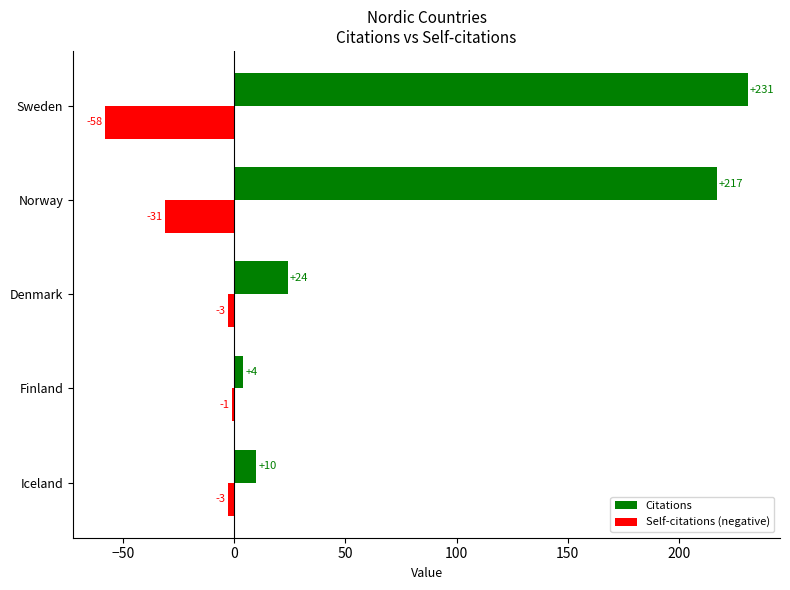

The value of Citations at Denmark is 24. True or false?

True